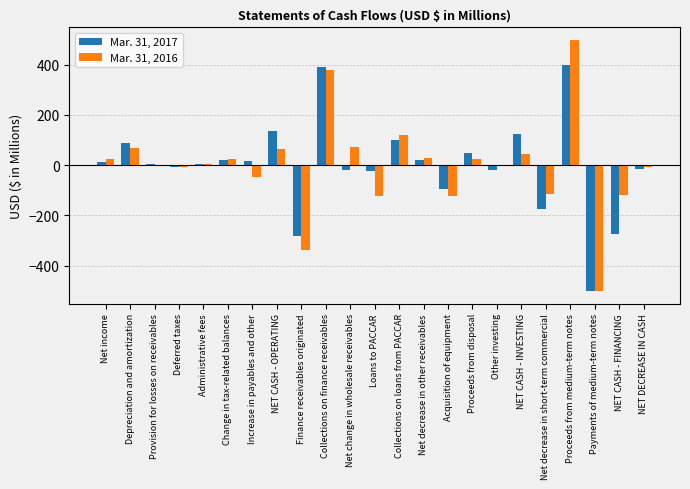

Between Finance receivables originated and Collections on finance receivables, which series saw the biggest shift?

Mar. 31, 2016